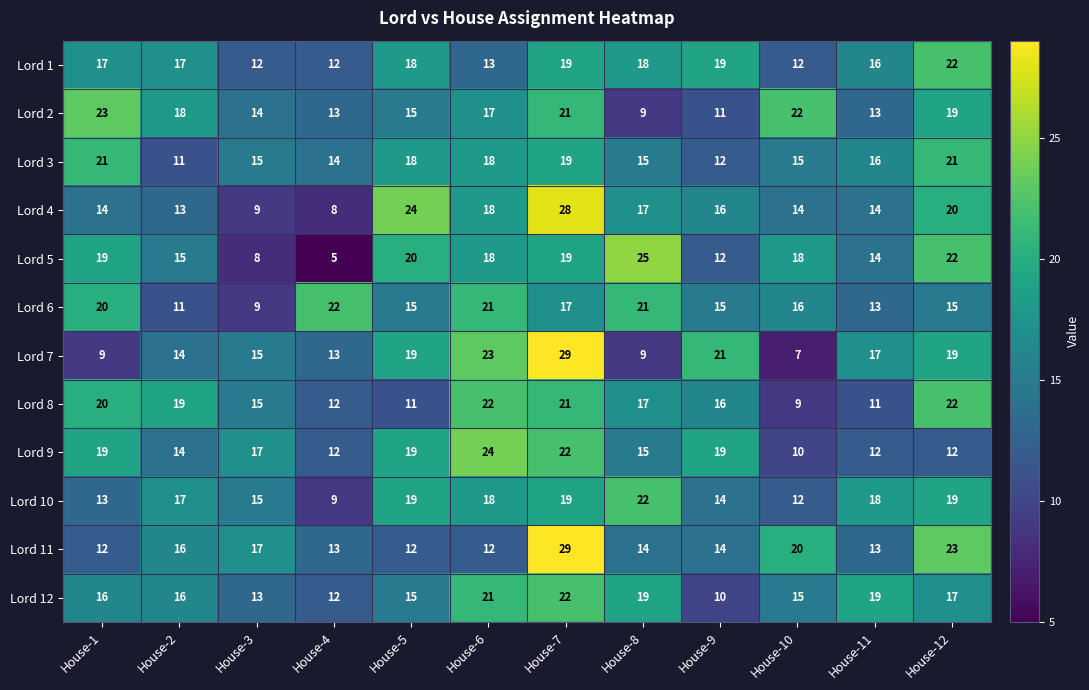

What is the greatest value displayed?

29